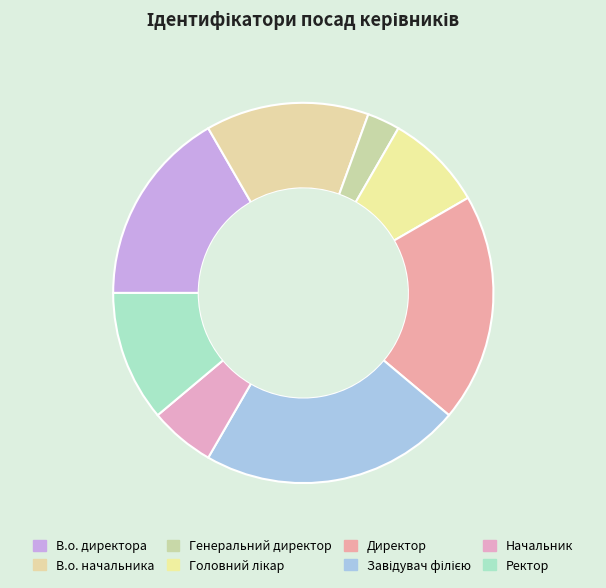

Rank the categories by value from lowest to highest.

Генеральний директор, Начальник, Головний лікар, Ректор, В.о. начальника, В.о. директора, Директор, Завідувач філією